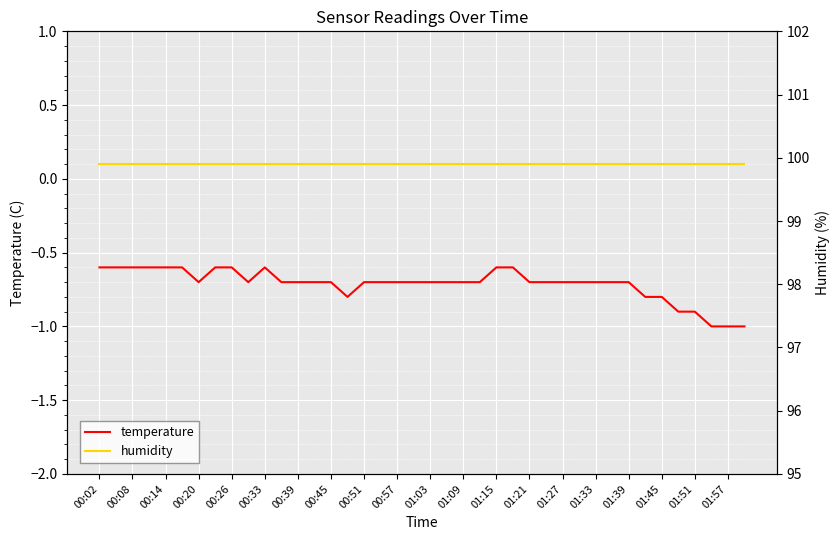

Reading left to right, extract all data points from this chart.

temperature: -0.6	-0.6	-0.6	-0.6	-0.6	-0.6	-0.7	-0.6	-0.6	-0.7	-0.6	-0.7	-0.7	-0.7	-0.7	-0.8	-0.7	-0.7	-0.7	-0.7	-0.7	-0.7	-0.7	-0.7	-0.6	-0.6	-0.7	-0.7	-0.7	-0.7	-0.7	-0.7	-0.7	-0.8	-0.8	-0.9	-0.9	-1.0	-1.0	-1.0
humidity: 99.9	99.9	99.9	99.9	99.9	99.9	99.9	99.9	99.9	99.9	99.9	99.9	99.9	99.9	99.9	99.9	99.9	99.9	99.9	99.9	99.9	99.9	99.9	99.9	99.9	99.9	99.9	99.9	99.9	99.9	99.9	99.9	99.9	99.9	99.9	99.9	99.9	99.9	99.9	99.9